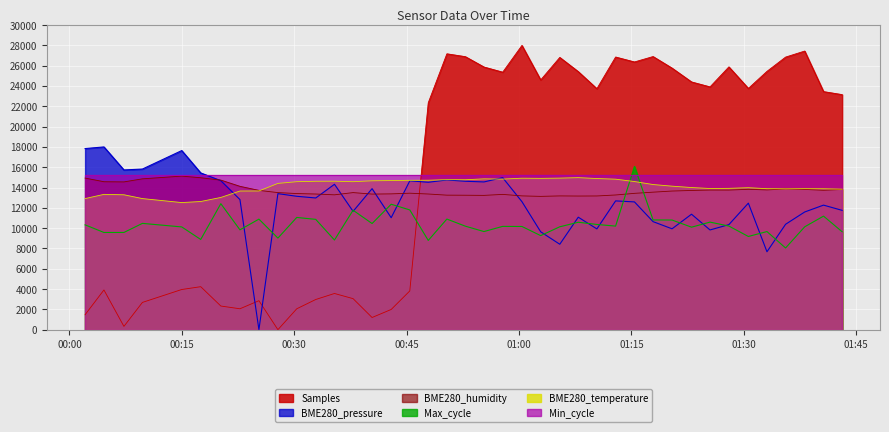

What is the difference between the second highest and minimum values in the Max_cycle series?

4365.0